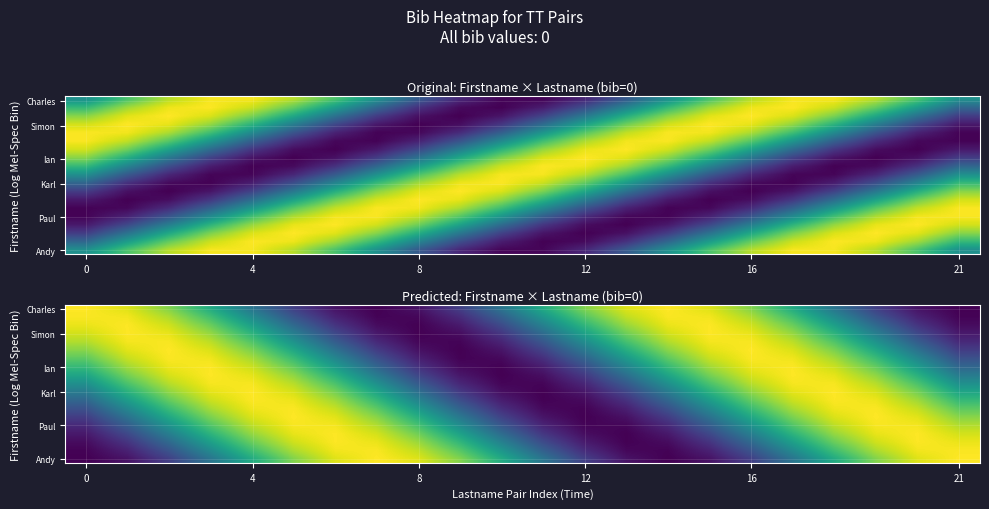

At how many categories does at least one series exceed 0?

22